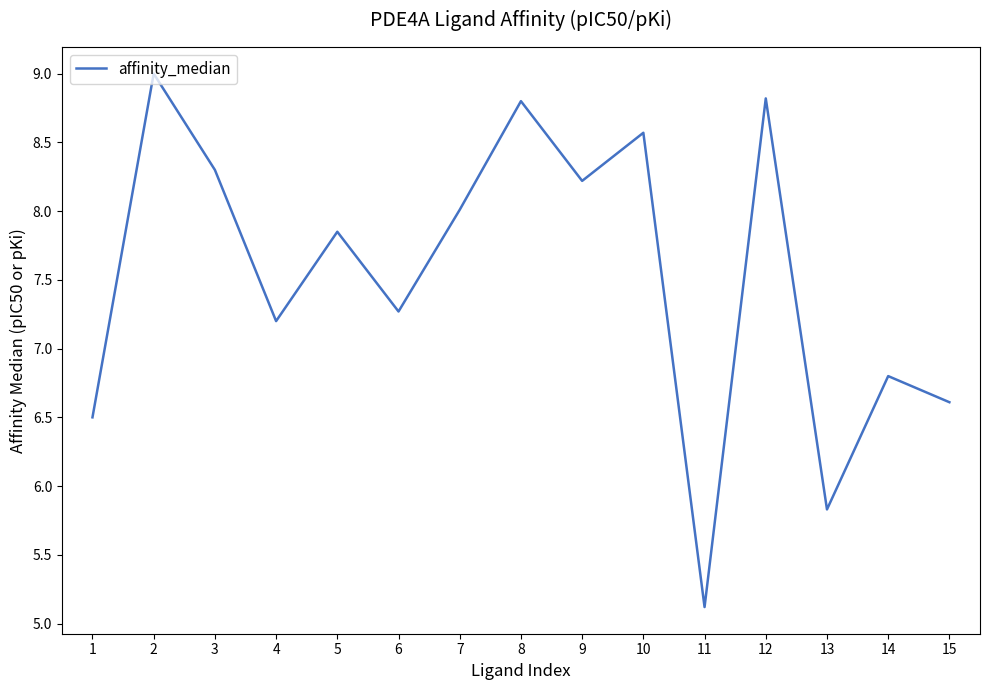

At which category does the data reach its first local valley?

4